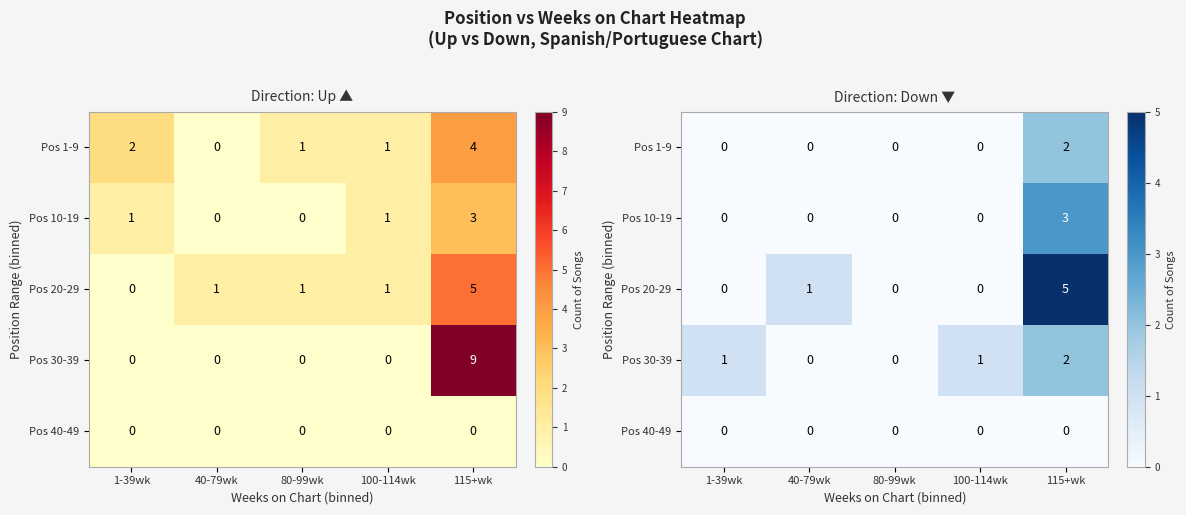

What is the total value across all series at 115+wk?

12